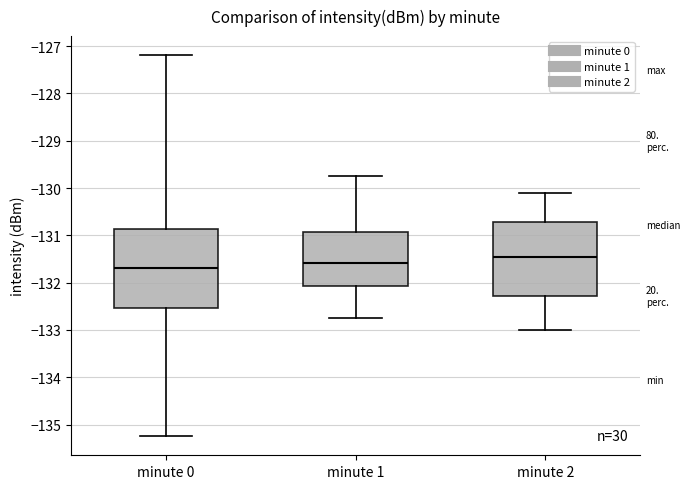

Which box's median line is the lowest?

minute 0